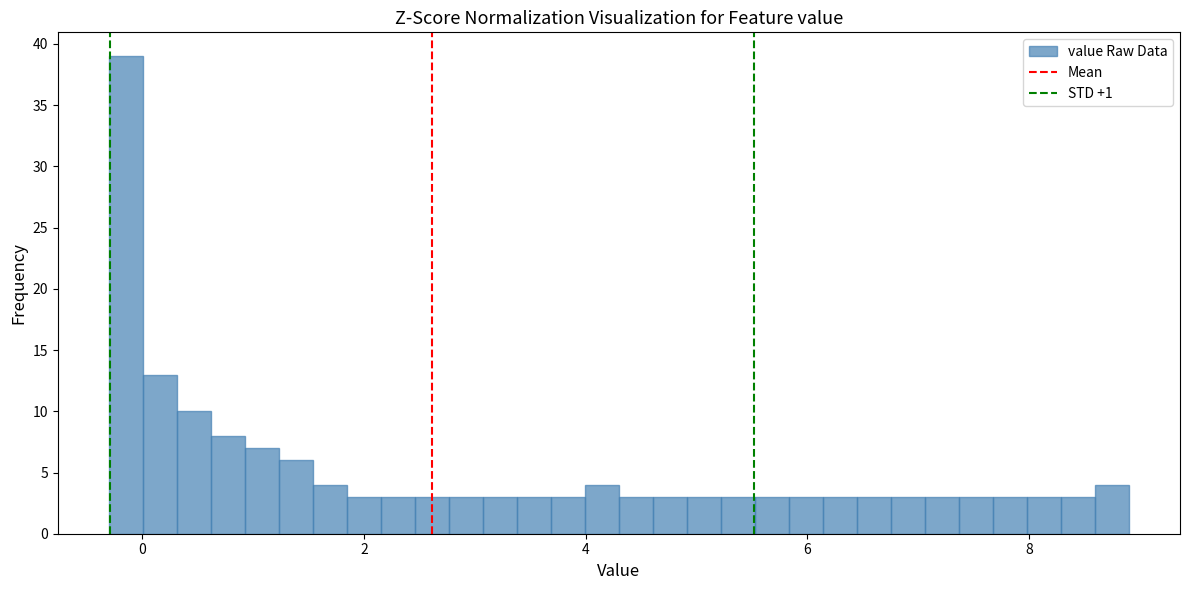

Read against the x-axis, roughly where is the centre of the tallest bar?

-0.2